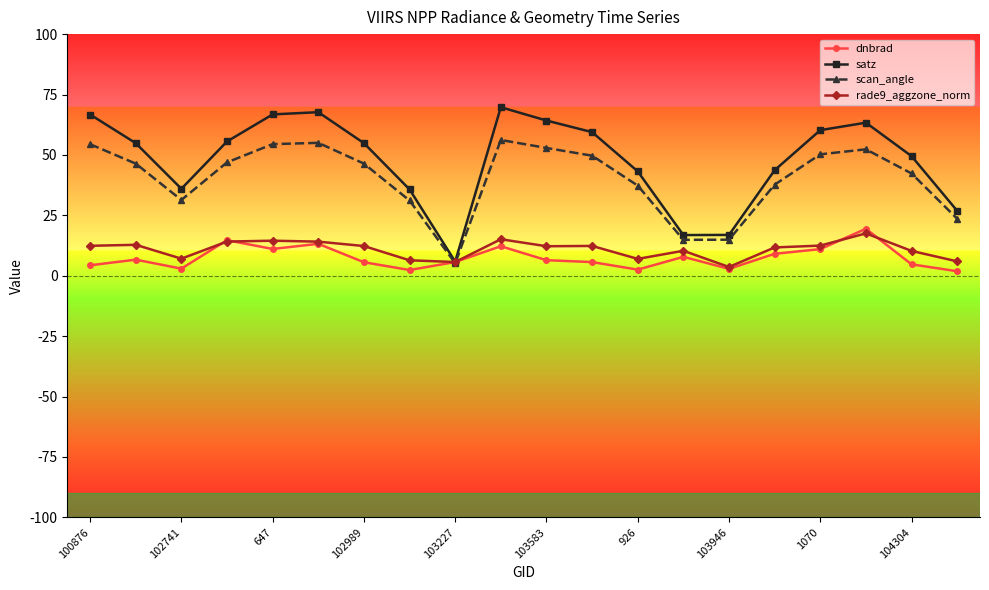

Which series has the widest spread of values?

satz